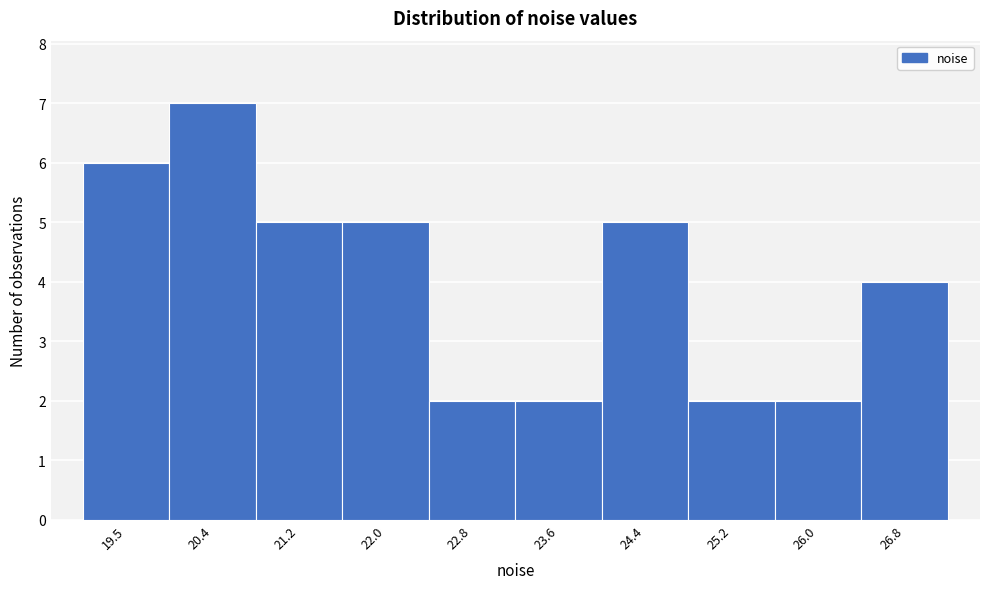

Reading left to right, list every bar in this chart as the range it spans on the x-axis followed by its height. Neither the bar edges nor the heights are printed on the chart, so give them approximately, as read against the axes.

19.1 to 20.0: 6
20.0 to 20.8: 7
20.8 to 21.6: 5
21.6 to 22.4: 5
22.4 to 23.2: 2
23.2 to 24.0: 2
24.0 to 24.8: 5
24.8 to 25.6: 2
25.6 to 26.4: 2
26.4 to 27.2: 4